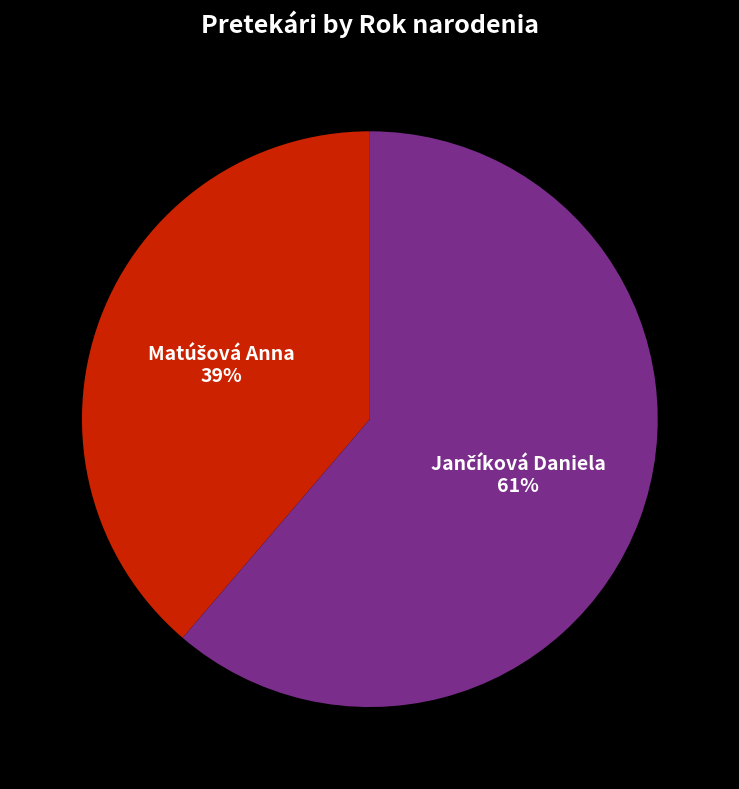

Count the number of slices in the pie.

2